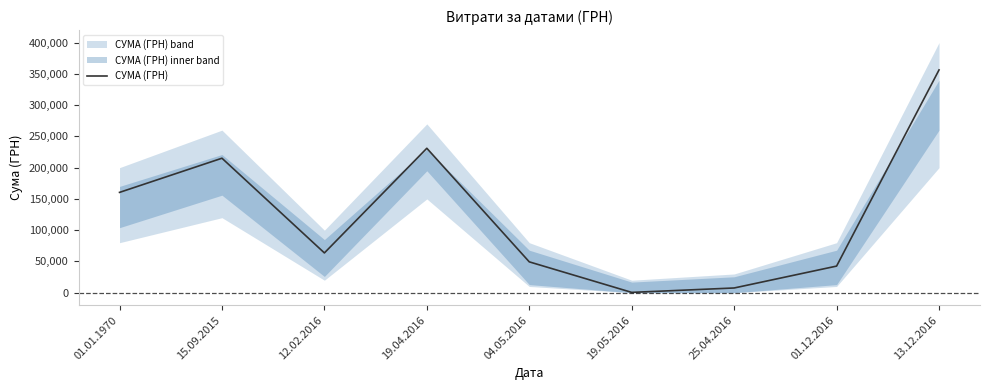

The chart shows a value of 215082.9 at 15.09.2015. True or false?

True